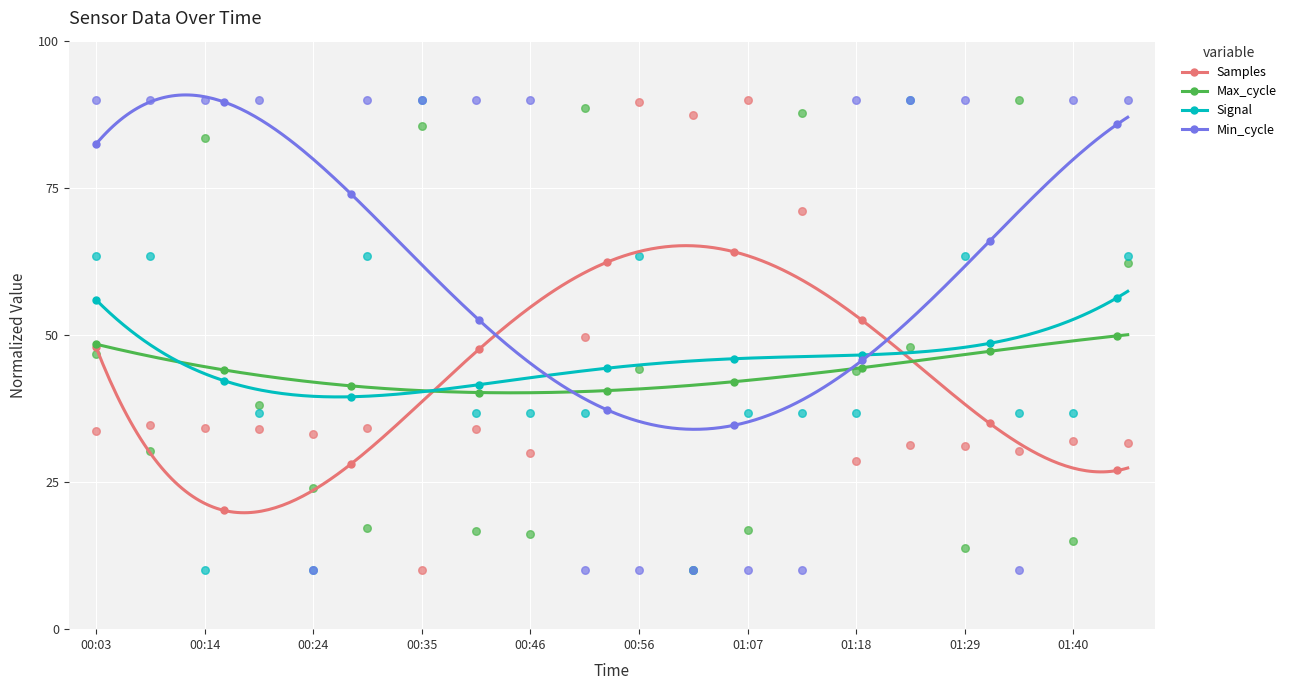

What are all the series names shown in the legend?

Samples, Max_cycle, Signal, Min_cycle